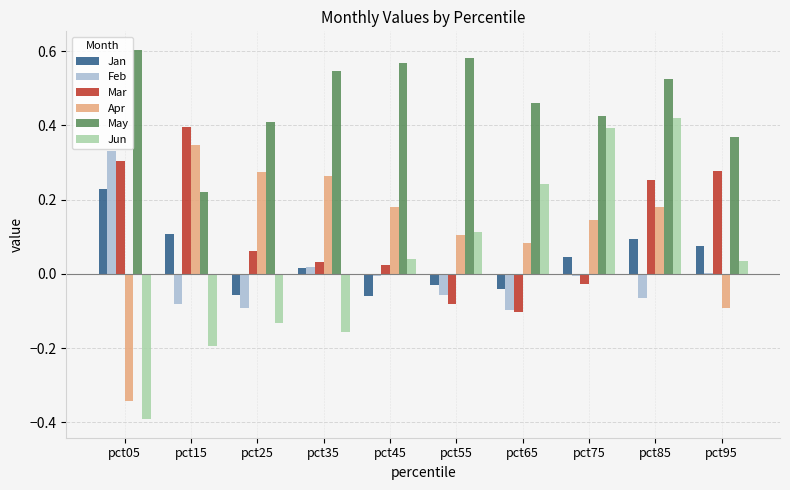

True or false: Mar has a value of 0.3 at pct05.

True